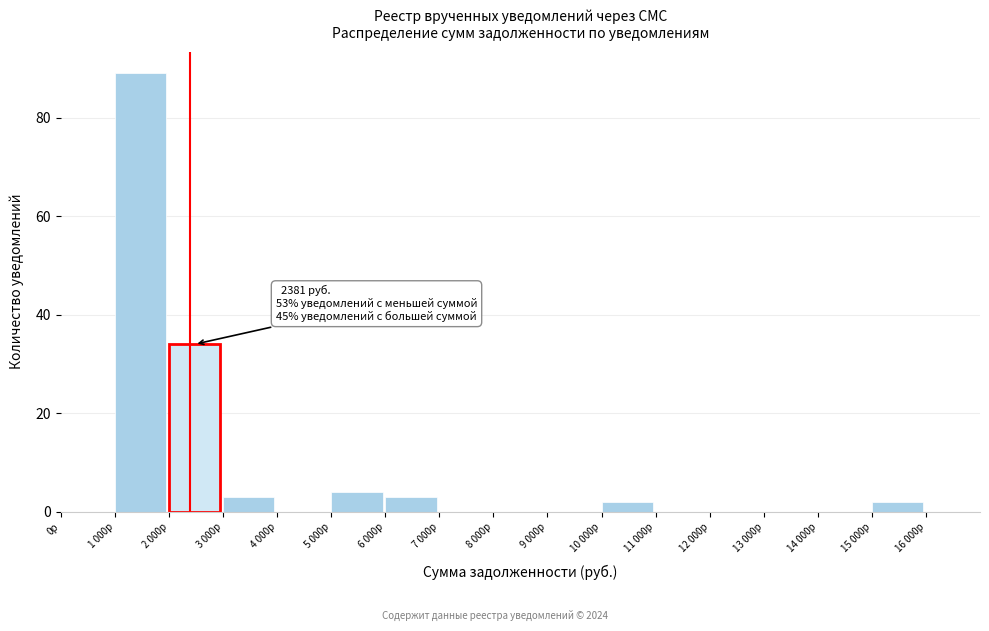

Reading left to right, extract all data points from this chart.

0р=0	1 000р=89	2 000р=34	3 000р=3	4 000р=0	5 000р=4	6 000р=3	7 000р=0	8 000р=0	9 000р=0	10 000р=2	11 000р=0	12 000р=0	13 000р=0	14 000р=0	15 000р=2	16 000р=0